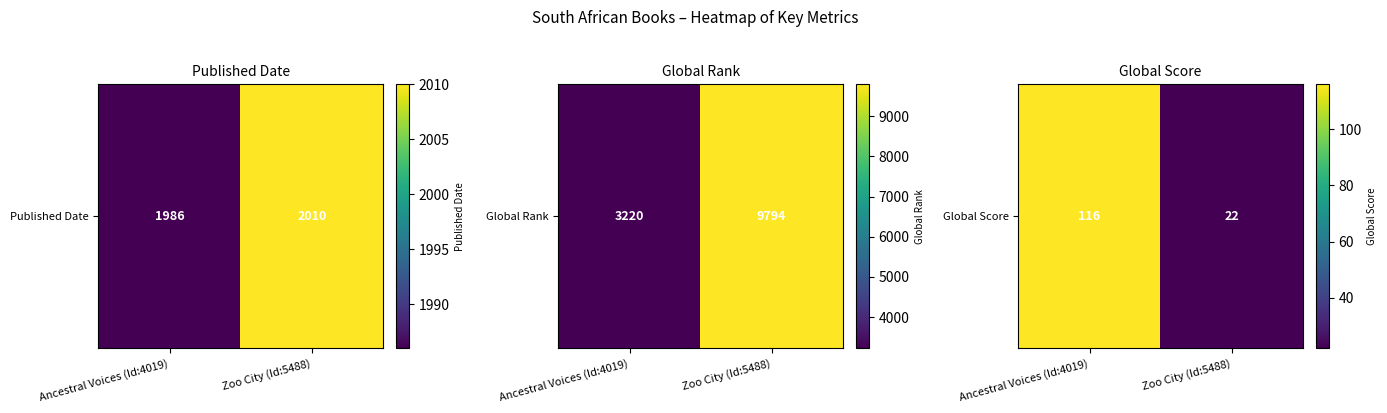

Where is the data nearest to the value 69?

Ancestral Voices (Id:4019)